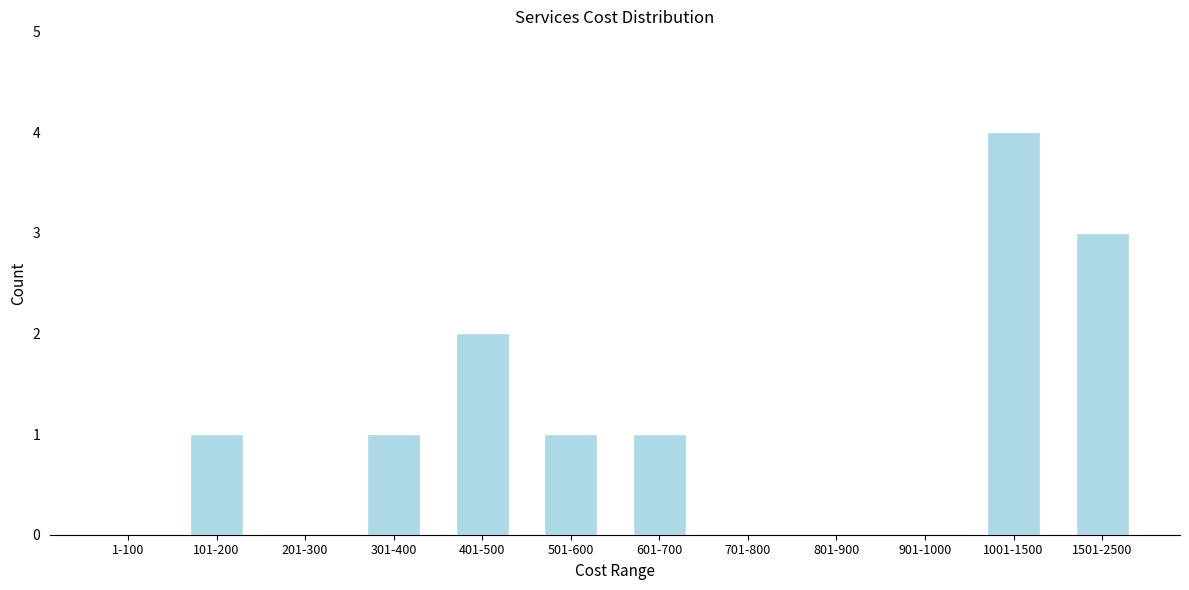

Reading left to right, transcribe all the data shown in this chart.

1-100=0	101-200=1	201-300=0	301-400=1	401-500=2	501-600=1	601-700=1	701-800=0	801-900=0	901-1000=0	1001-1500=4	1501-2500=3